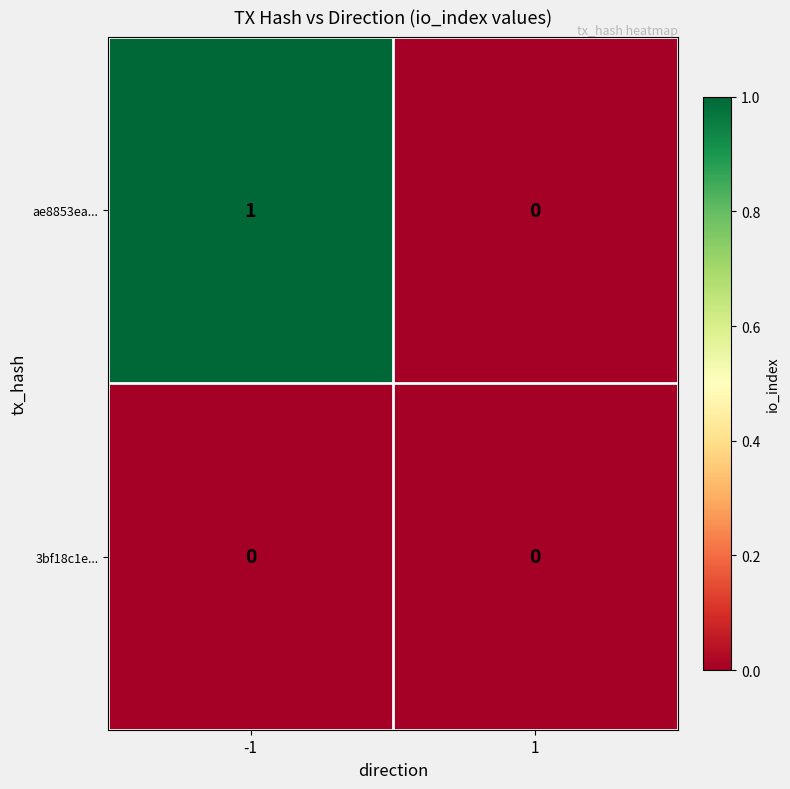

Reading left to right, what are all the values shown in this chart?

ae8853ea...: -1=1	1=0
3bf18c1e...: -1=0	1=0